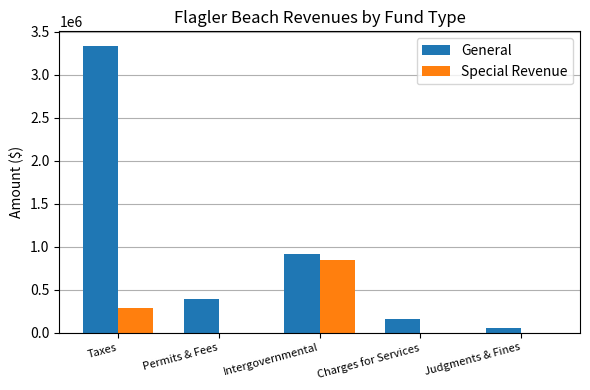

Does the chart contain stacked bars?

No